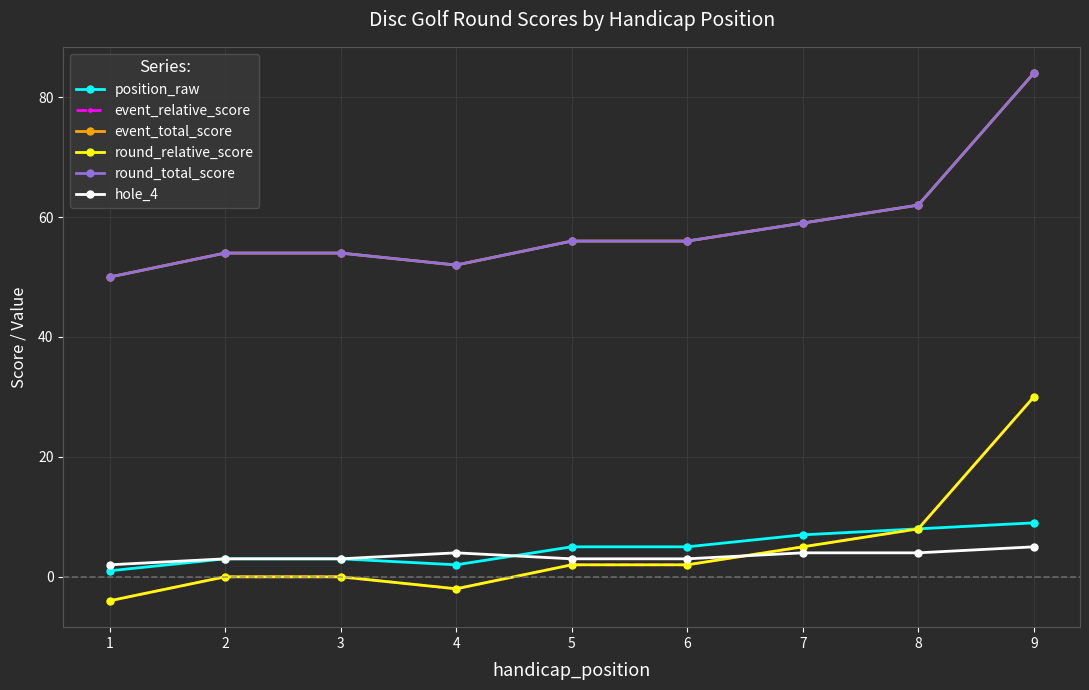

Which has a higher value, 3 or 5?

5